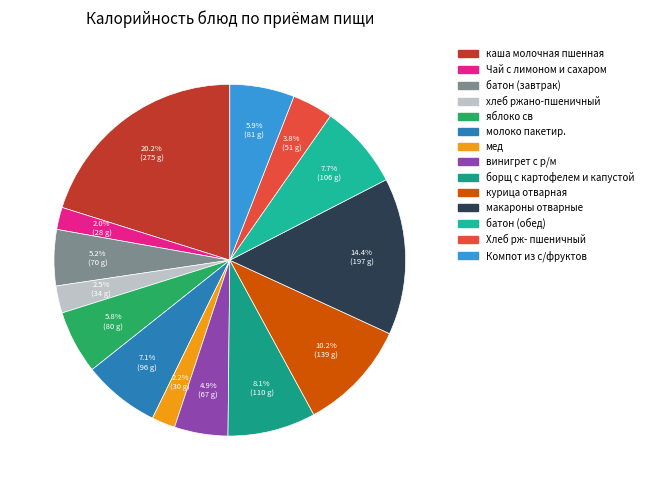

To the nearest percent, what portion does винигрет с р/м represent?

5%